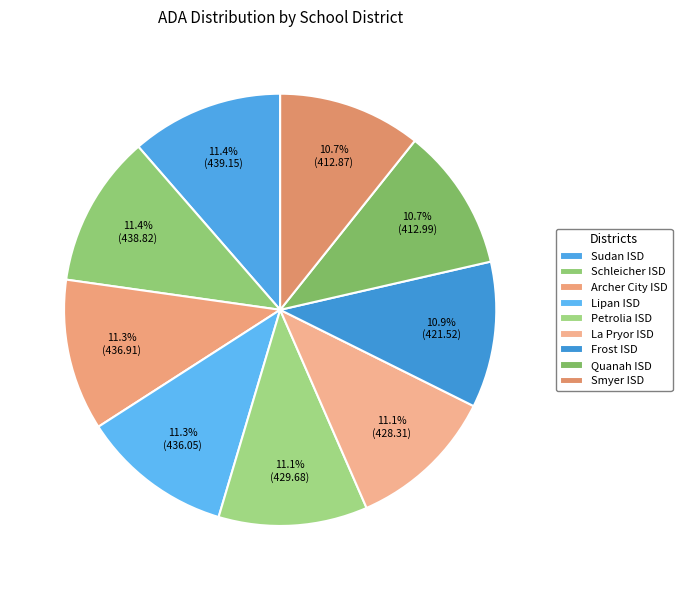

What percentage is the Archer City ISD slice, to the nearest percent?

11%